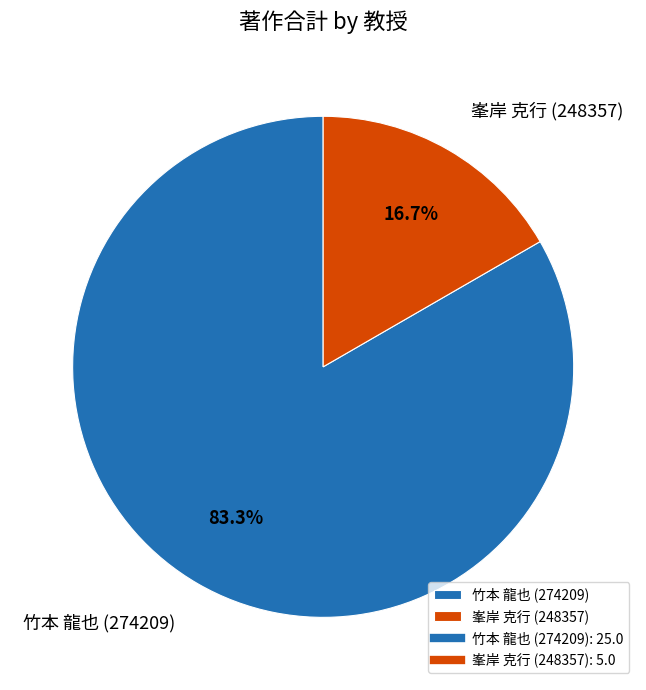

To the nearest percent, what is the average slice percentage?

50%